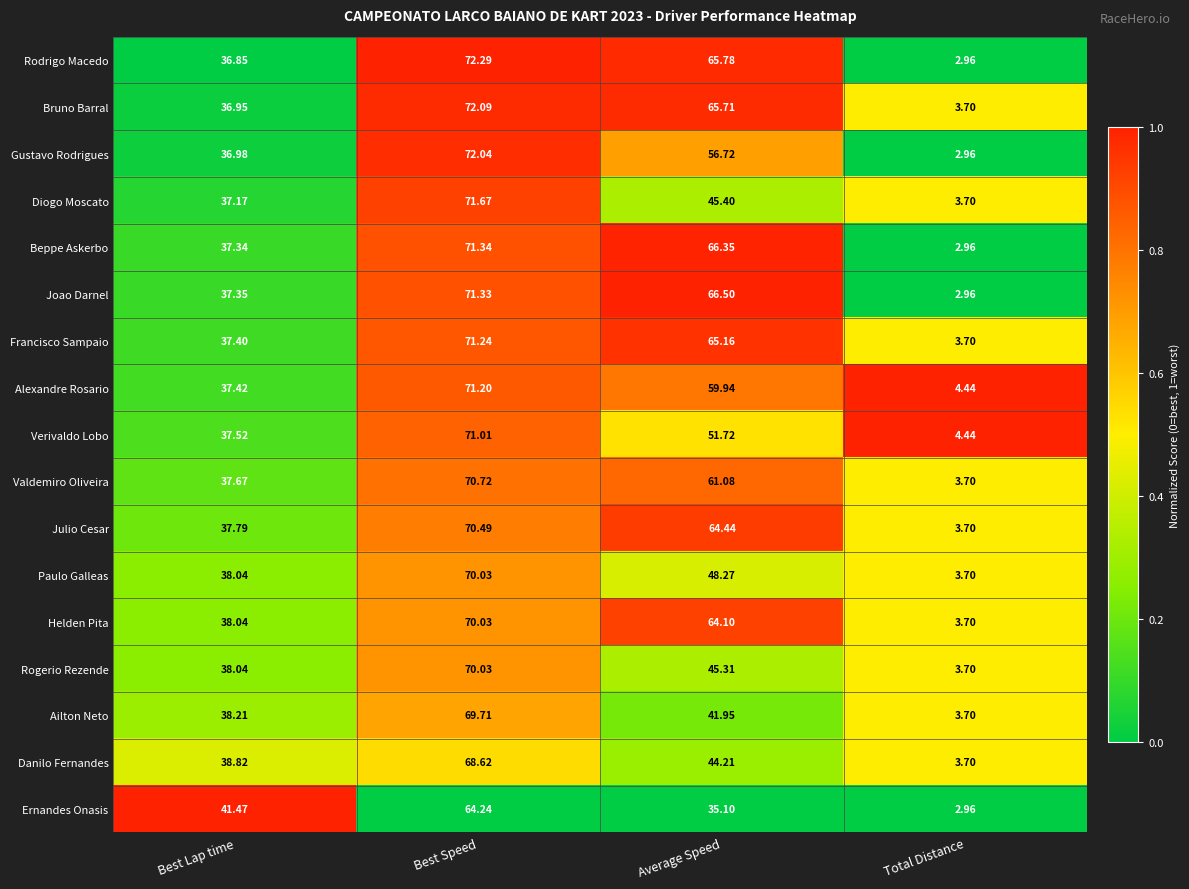

What is the total value across all series at Best Speed?

1198.1